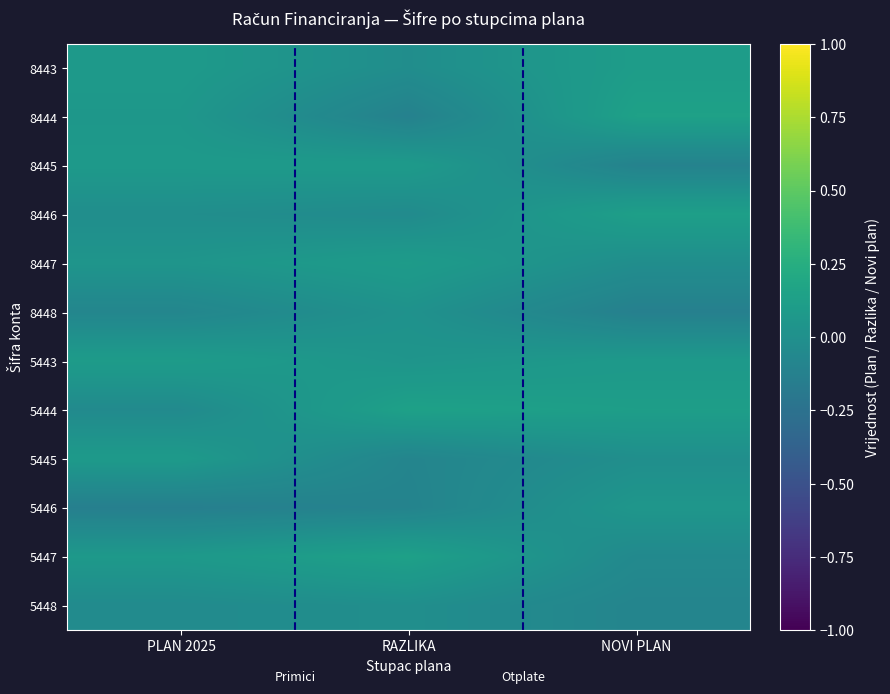

Reading left to right, what are all the values shown in this chart?

8443: PLAN 2025=0.1	RAZLIKA=-0.0	NOVI PLAN=0.1
8444: PLAN 2025=0.1	RAZLIKA=-0.1	NOVI PLAN=0.1
8445: PLAN 2025=0.1	RAZLIKA=0.1	NOVI PLAN=-0.1
8446: PLAN 2025=-0.0	RAZLIKA=-0.0	NOVI PLAN=0.1
8447: PLAN 2025=0.0	RAZLIKA=0.1	NOVI PLAN=-0.0
8448: PLAN 2025=-0.1	RAZLIKA=0.0	NOVI PLAN=-0.1
5443: PLAN 2025=0.1	RAZLIKA=0.0	NOVI PLAN=0.1
5444: PLAN 2025=-0.0	RAZLIKA=0.1	NOVI PLAN=0.1
5445: PLAN 2025=0.1	RAZLIKA=-0.1	NOVI PLAN=-0.0
5446: PLAN 2025=-0.1	RAZLIKA=-0.1	NOVI PLAN=0.1
5447: PLAN 2025=0.1	RAZLIKA=0.1	NOVI PLAN=-0.1
5448: PLAN 2025=-0.0	RAZLIKA=-0.0	NOVI PLAN=-0.1